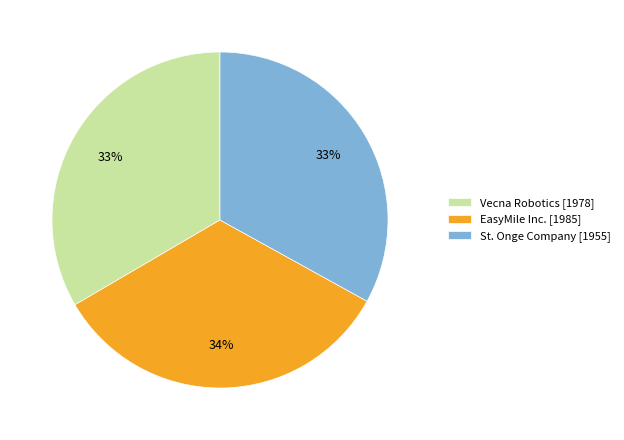

Does EasyMile Inc. account for over 50% of the chart?

No